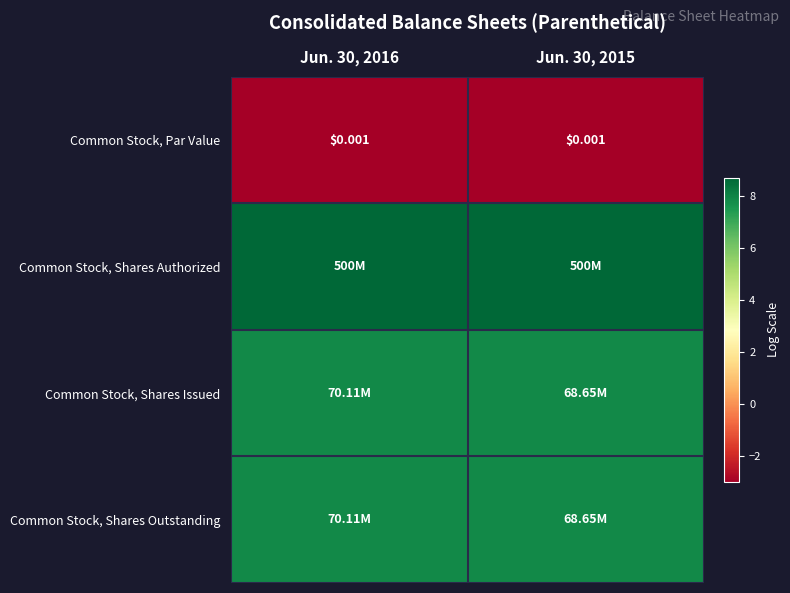

How many Common Stock, Shares Issued values are between 7 and 8?

2